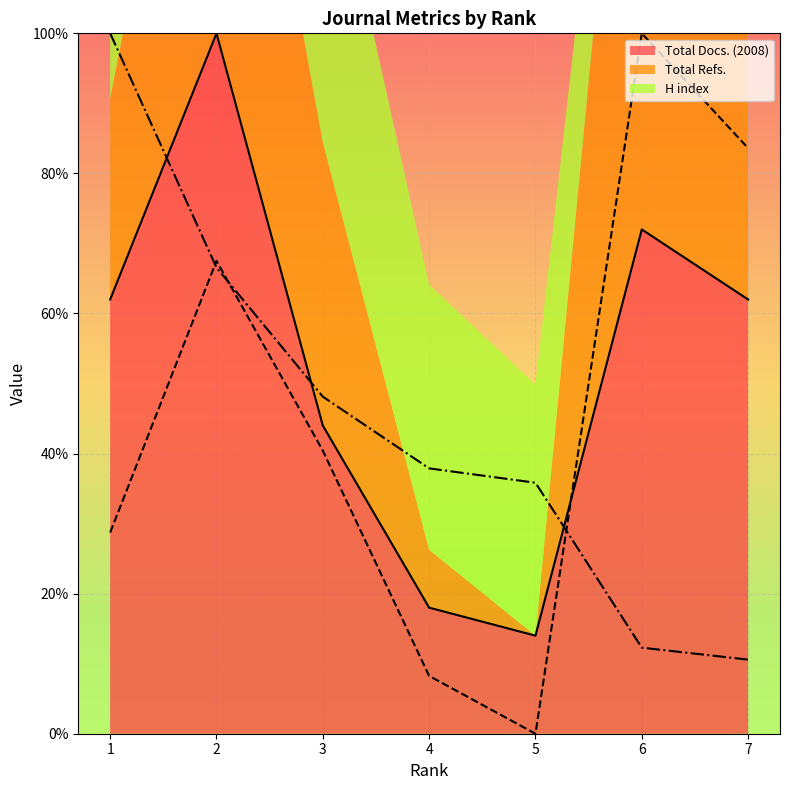

Which series has the widest spread of values?

Total Refs.